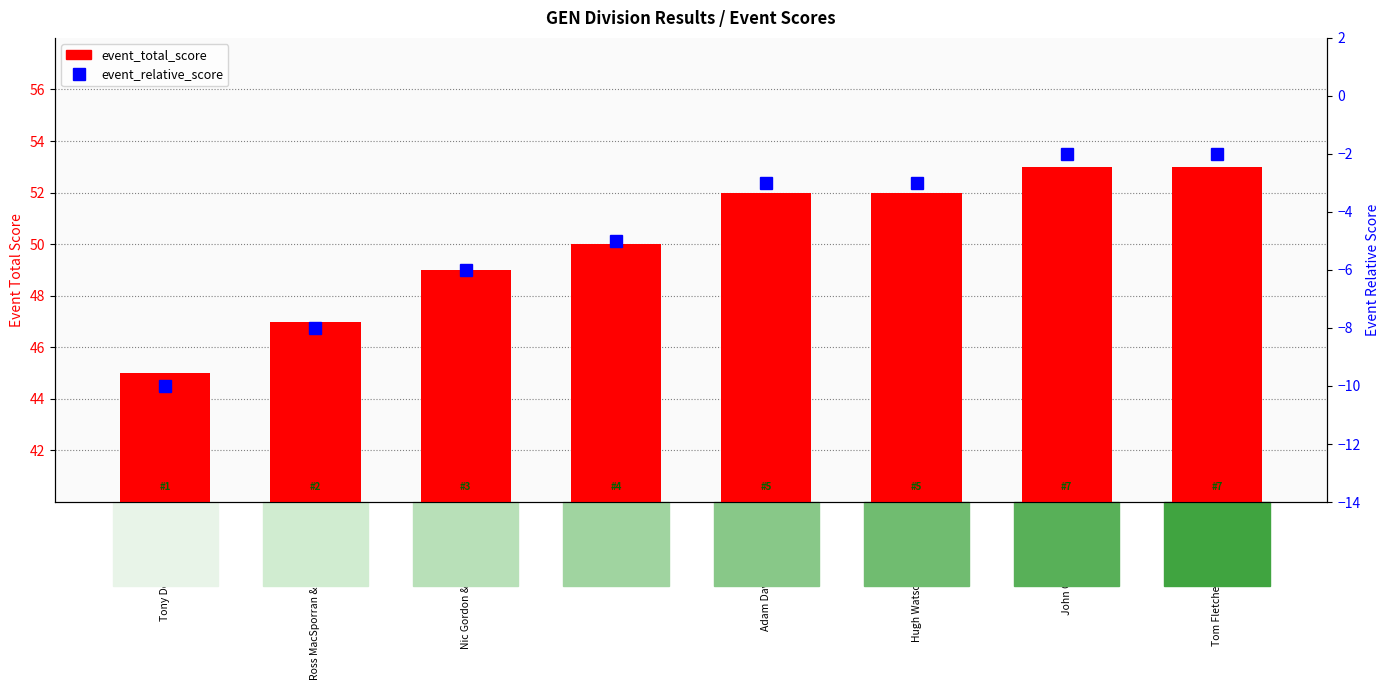

What is the label of the 1st bar from the right?

Tom Fletcher & Andy Peters